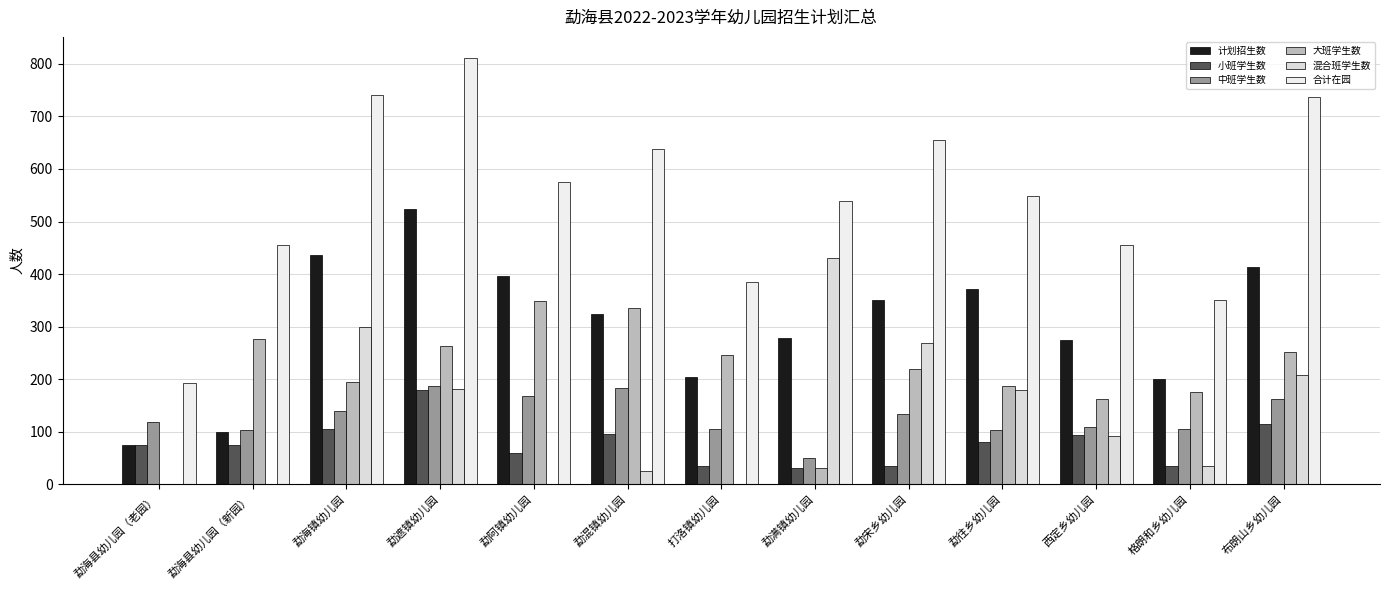

Reading left to right, what are all the values shown in this chart?

计划招生数: 75	100	437	523	396	324	204	278	350	372	275	201	414
小班学生数: 75	75	105	180	60	95	35	30	35	80	93	35	115
中班学生数: 118	103	140	187	168	183	105	50	133	103	108	105	162
大班学生数: 0	277	195	262	348	336	245	30	219	186	162	175	252
混合班学生数: 0	0	300	182	0	24	0	430	269	179	92	35	208
合计在园: 193	455	740	811	576	638	385	540	656	548	455	350	737